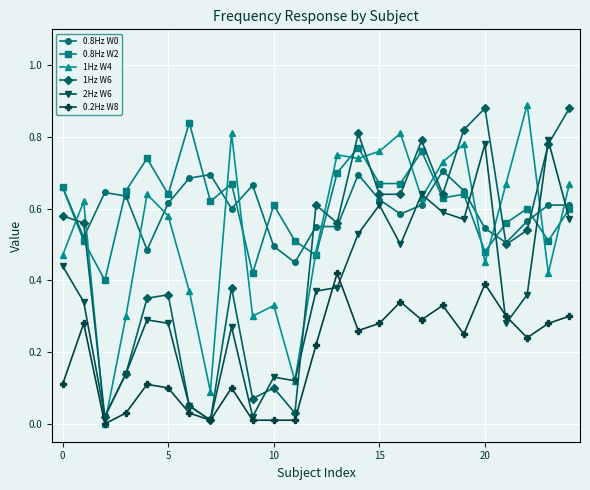

True or false: 1Hz W4 has more than 1 interior local peaks.

True